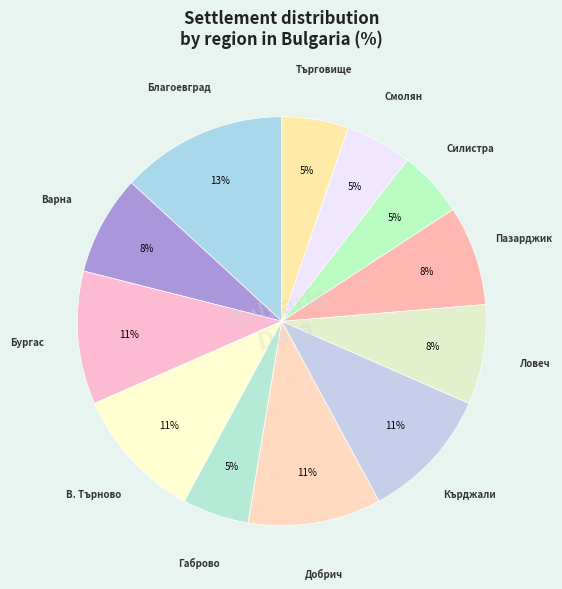

How many segments does this pie chart have?

12